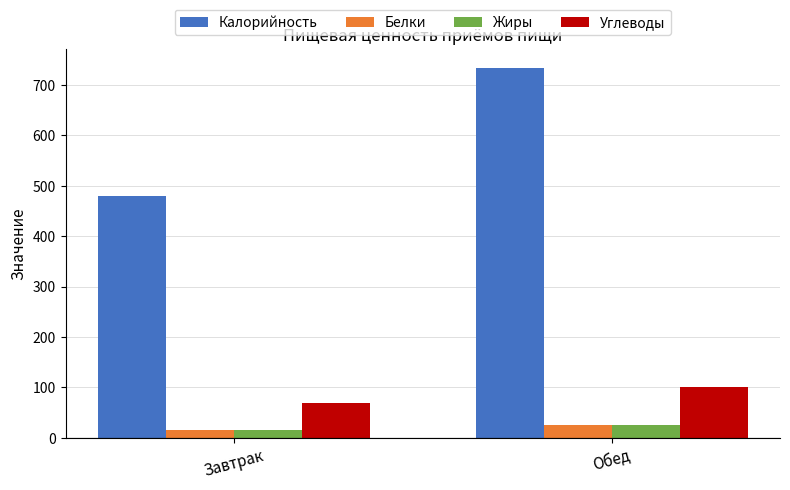

Which series has the widest spread of values?

Калорийность